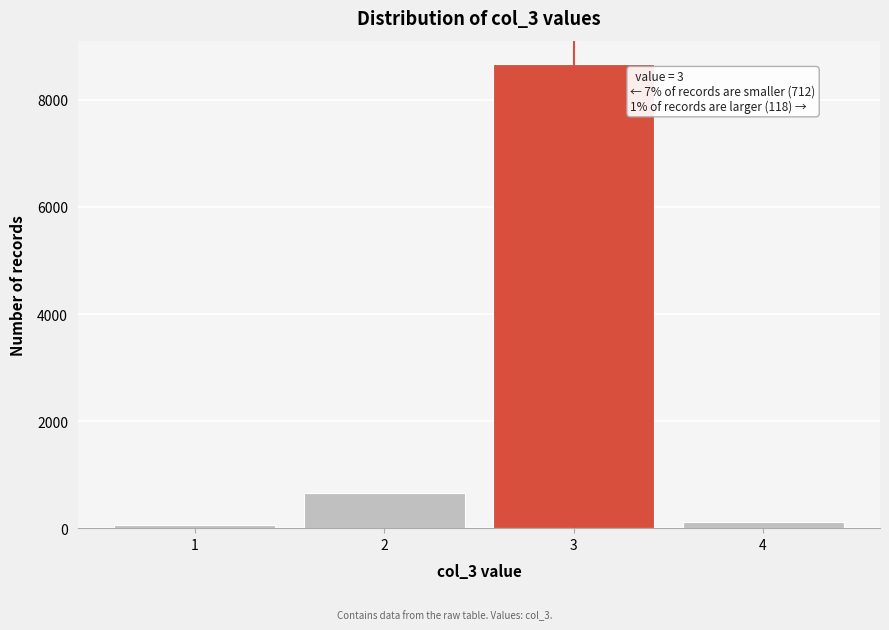

Reading left to right, what are all the values shown in this chart?

1=59	2=653	3=8673	4=118